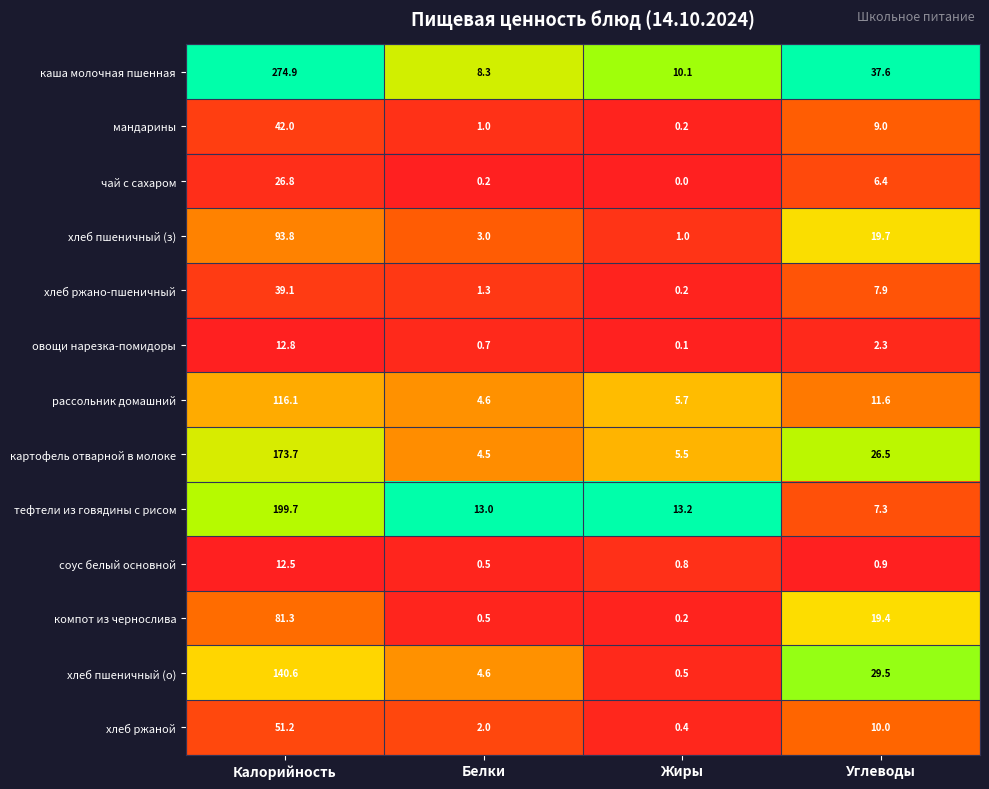

The картофель отварной в молоке series shows 113.4 at Калорийность. True or false?

False